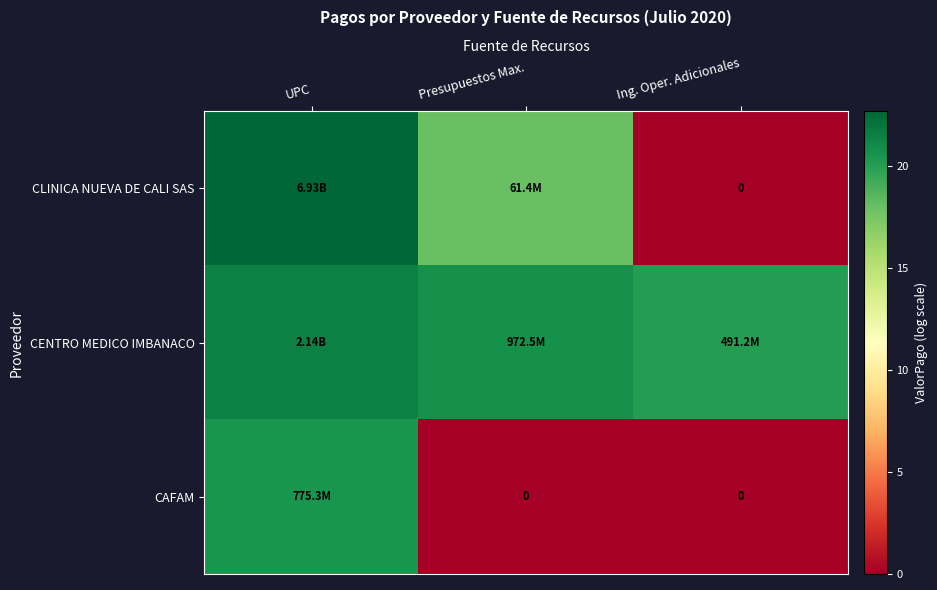

The CENTRO MEDICO IMBANACO series shows 21.5 at UPC. True or false?

True